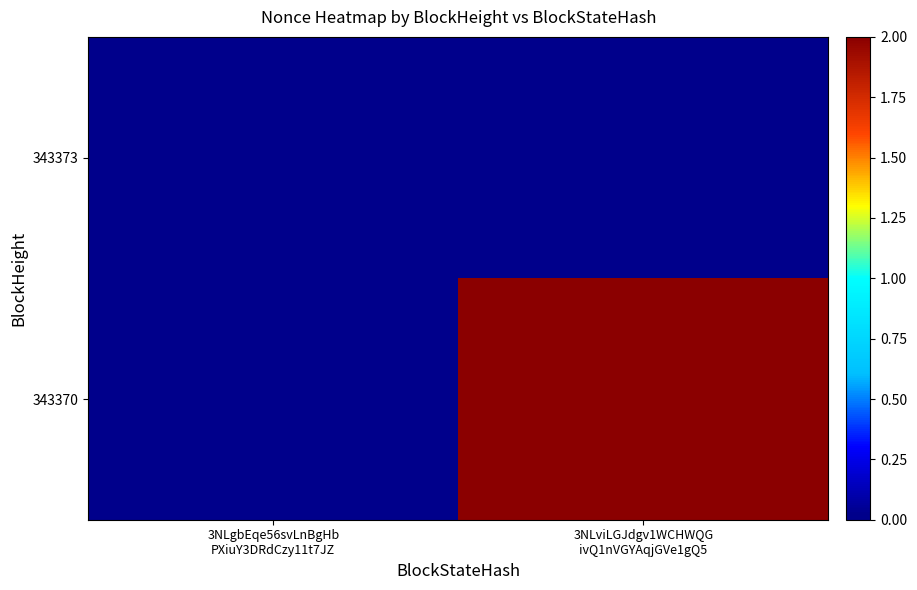

Rank the series at 3NLgbEqe56svLnBgHb PXiuY3DRdCzy11t7JZ from highest to lowest value.

343373, 343370